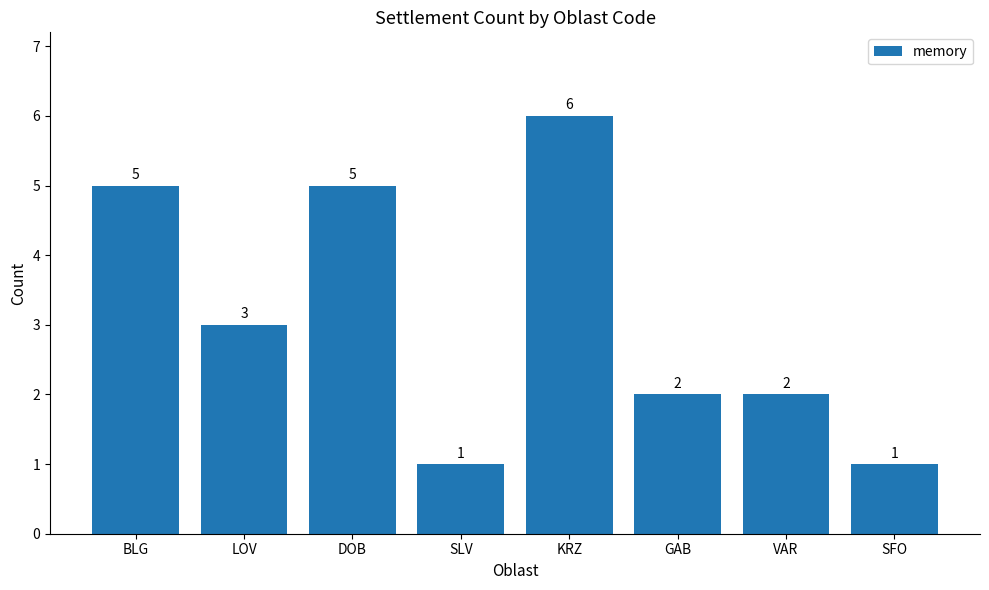

What is the greatest value displayed?

6